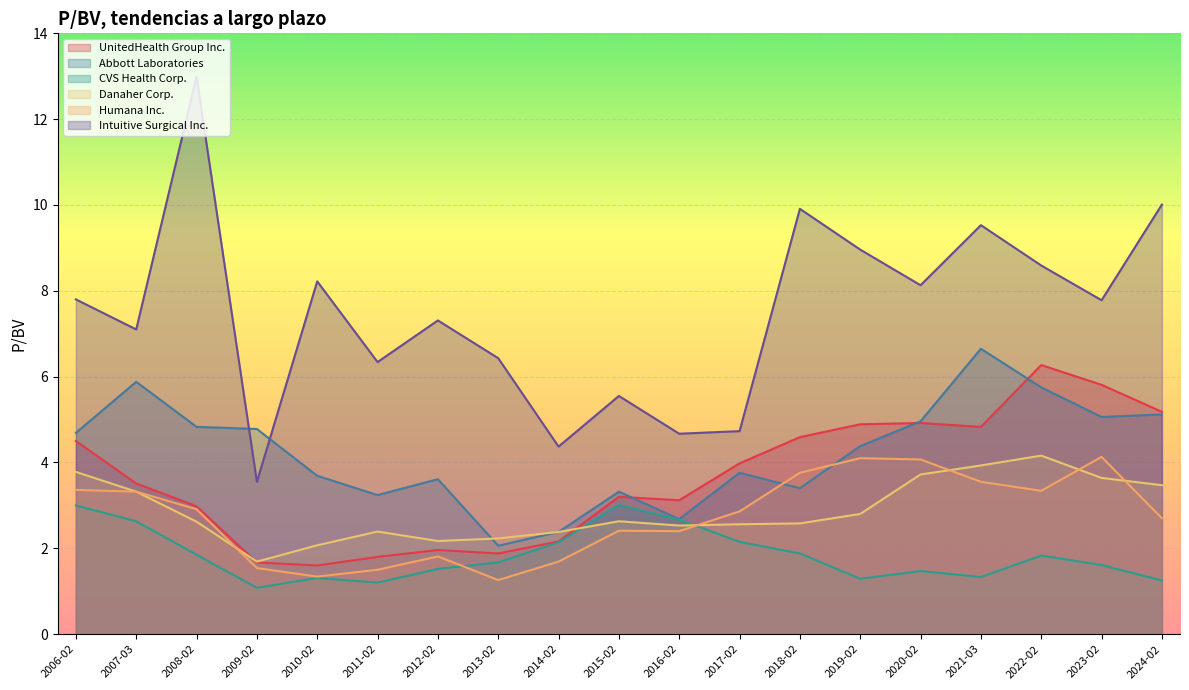

At which label does Humana Inc. first exceed 2?

2006-02